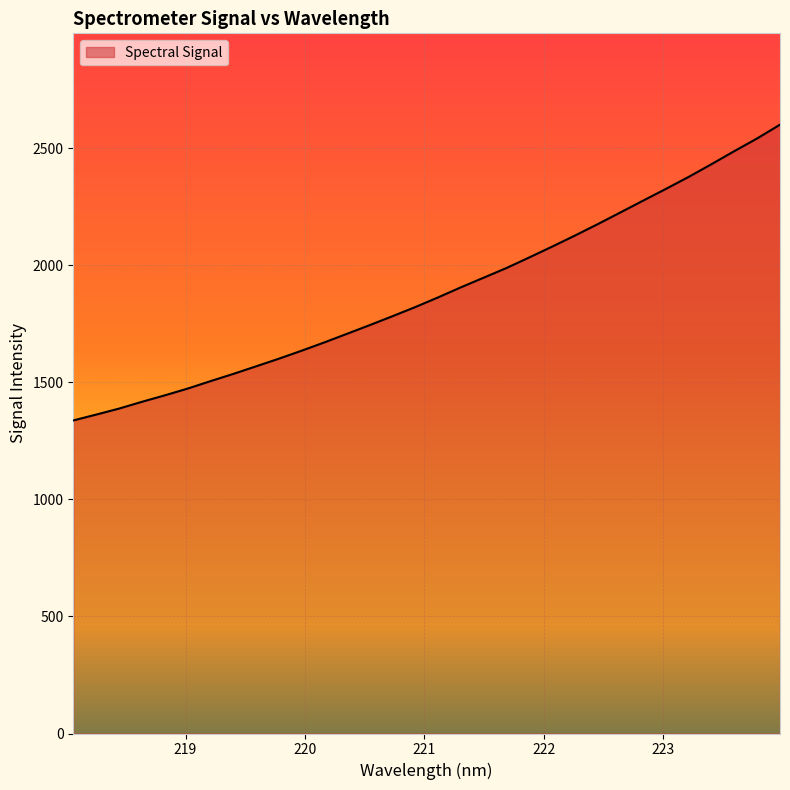

What is the minimum value shown in the chart?

1336.8